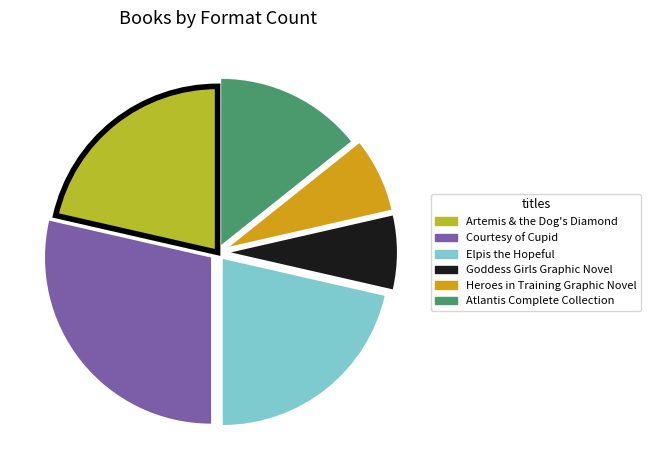

Is it true that Heroes in Training Graphic Novel is 7% of the pie?

True